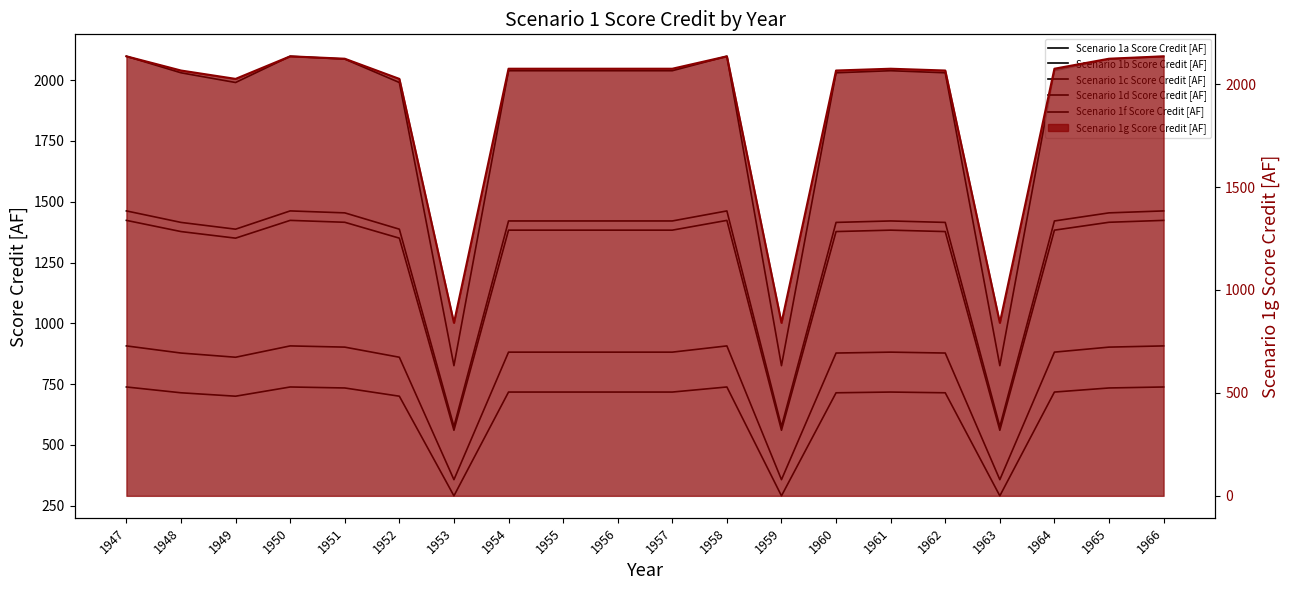

What is the lowest value of the Scenario 1g Score Credit [AF] line series?

840.4